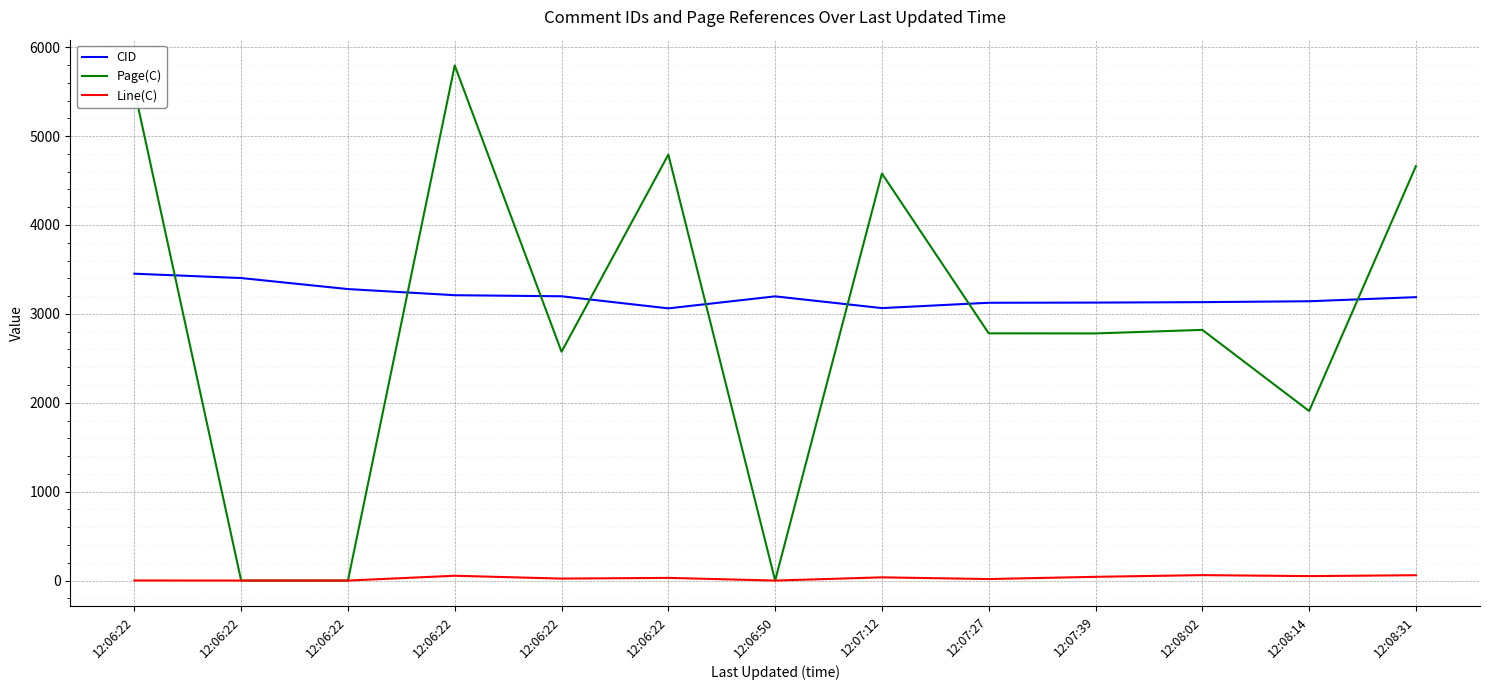

What is the value of the Line(C) point at the 12th from the left?

50